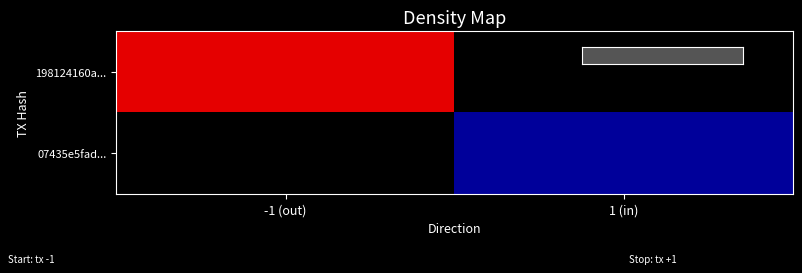

Is the value of 198124160a... at 1 (in) greater than the value of 07435e5fad... at -1 (out)?

No